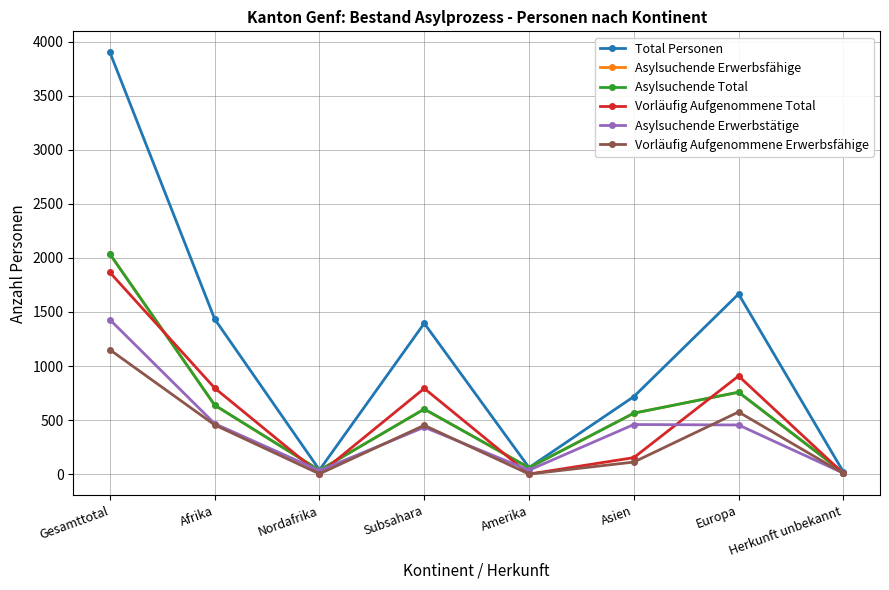

What is the difference between the Total Personen values at Europa and Subsahara?

271